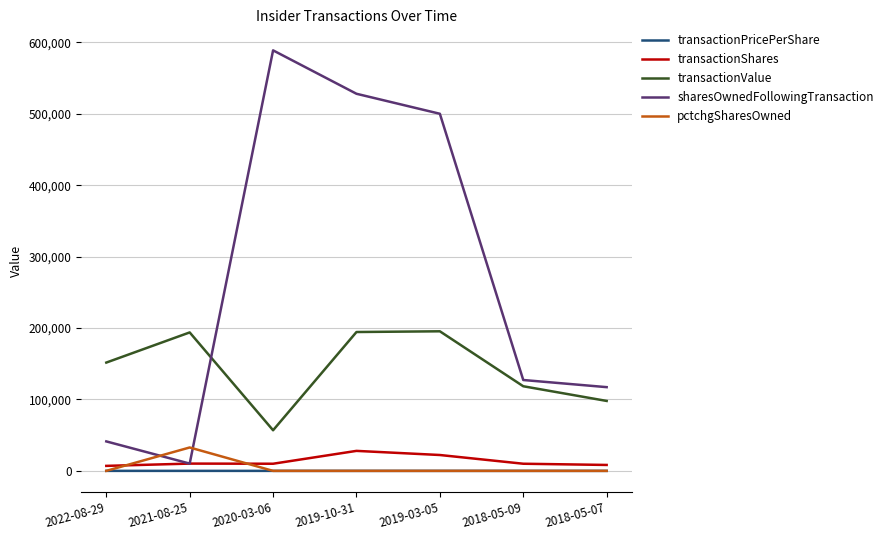

What is the minimum value for transactionValue?

56876.0